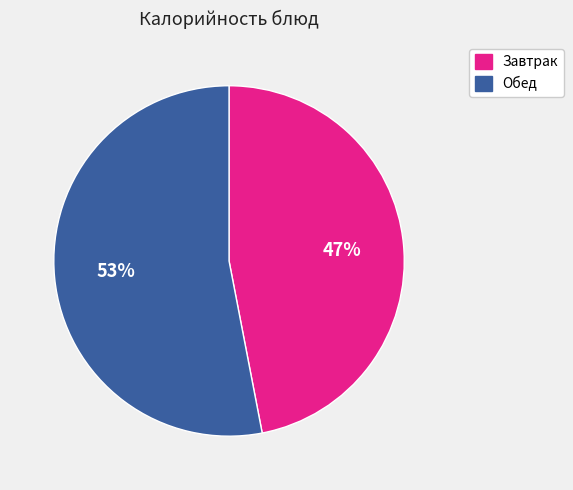

Between Завтрак and Обед, which is larger?

Обед